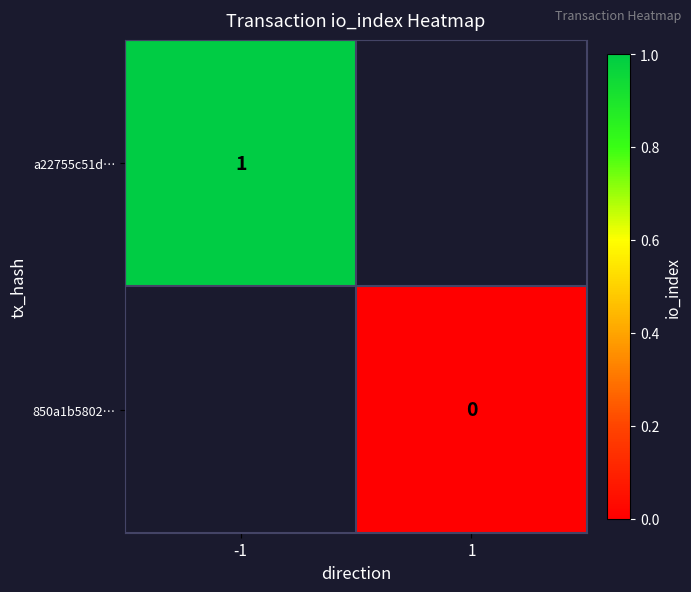

At how many categories does at least one series exceed 0?

1